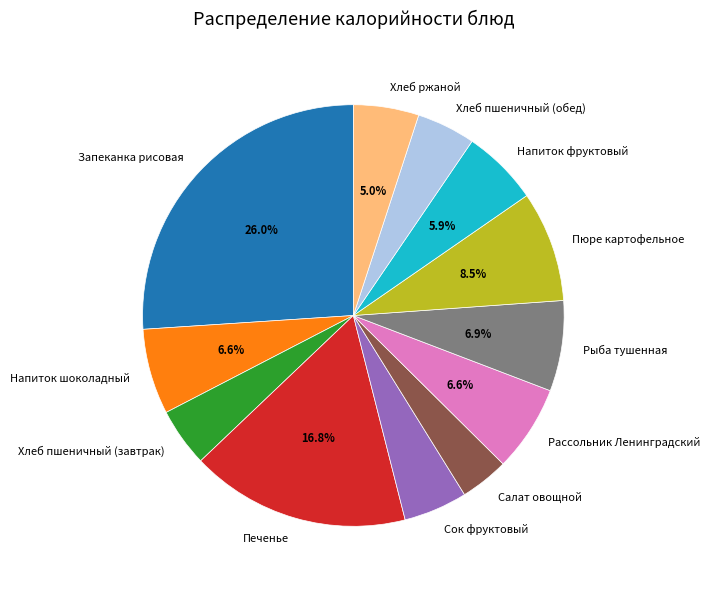

Which category has the biggest portion of the pie?

Запеканка рисовая